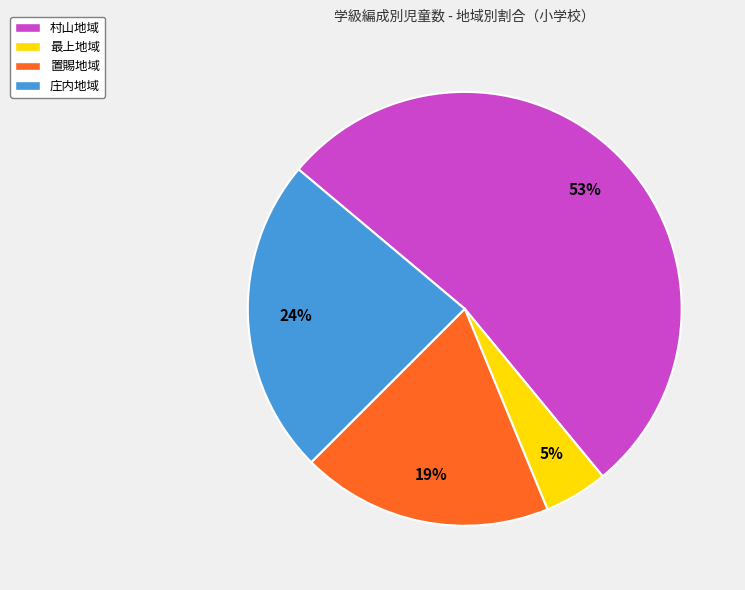

Is it true that 村山地域 is 47% of the pie?

False